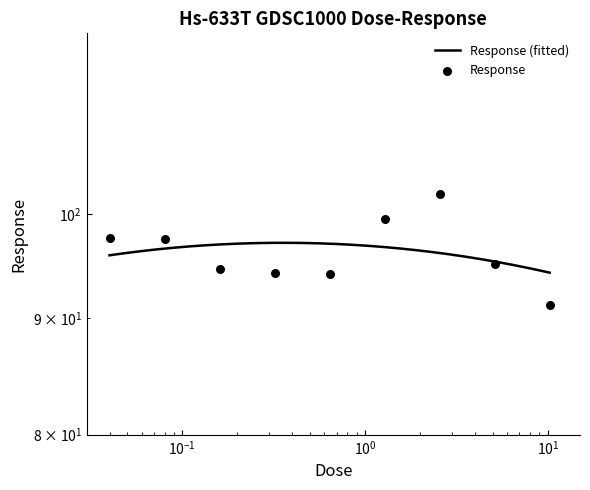

Approximately how many times larger is the value at 0.16 compared to 5.12?

1.0